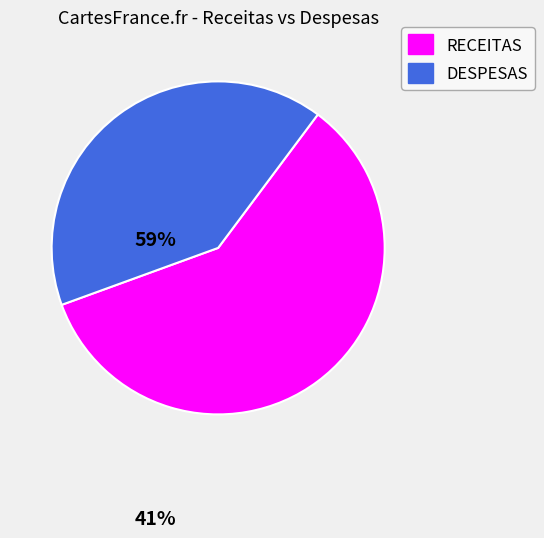

True or false: RECEITAS accounts for 48% of the total.

False